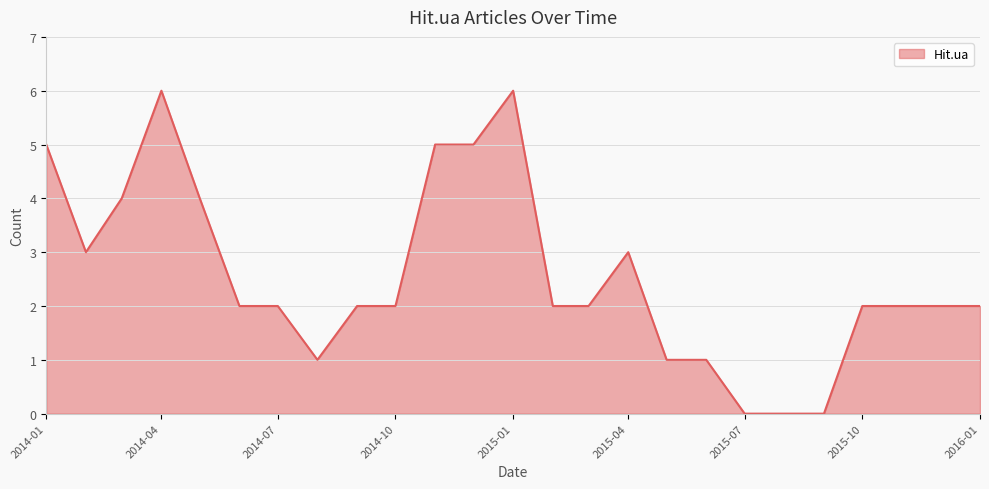

What is the difference between the maximum and minimum values?

6